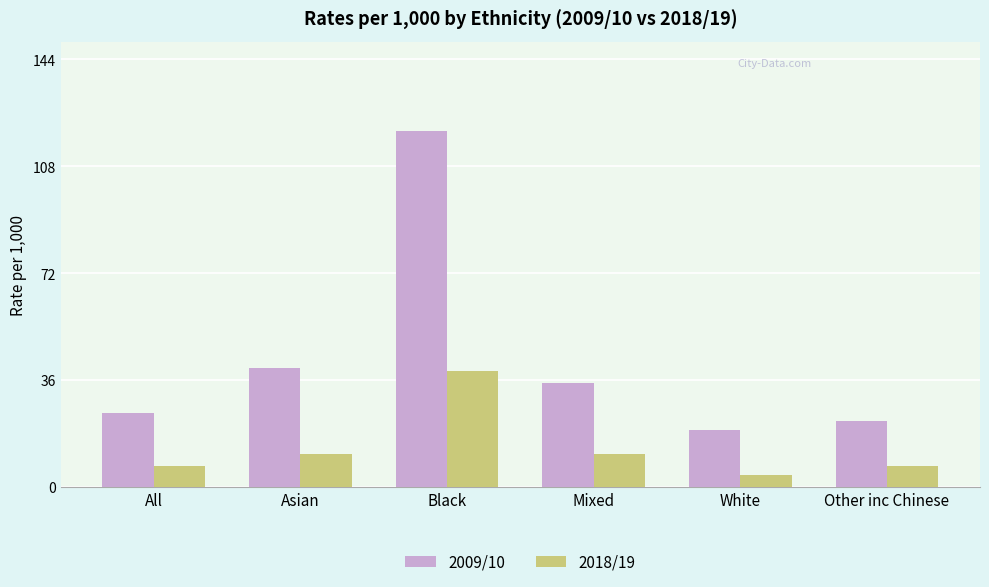

Reading left to right, what are all the values shown in this chart?

2009/10: 25	40	120	35	19	22
2018/19: 7	11	39	11	4	7